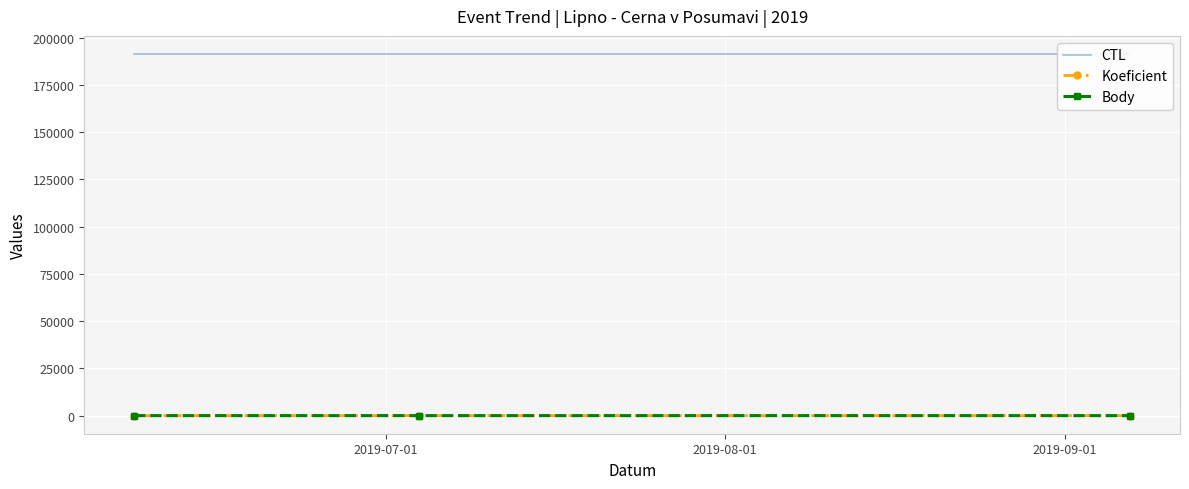

Reading left to right, transcribe all the data shown in this chart.

CTL: 191306	191313	191326
Koeficient: 2	4	2
Body: 7	12	12